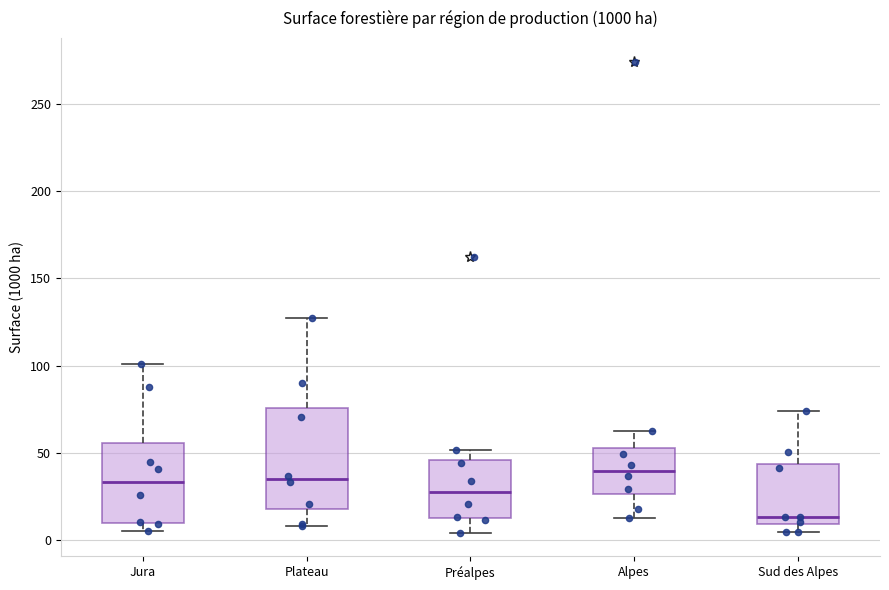

Reading left to right, read every box against the y-axis: the position of its median line, the range the box covers, and the ends of its whiskers. The values are not printed on the chart, so give them approximately, as read against the axis.

Jura: median 35, box 10 to 55, whiskers 5 to 100
Plateau: median 35, box 20 to 75, whiskers 10 to 125
Préalpes: median 25, box 15 to 45, whiskers 5 to 50
Alpes: median 40, box 25 to 55, whiskers 15 to 65
Sud des Alpes: median 15, box 10 to 45, whiskers 5 to 75